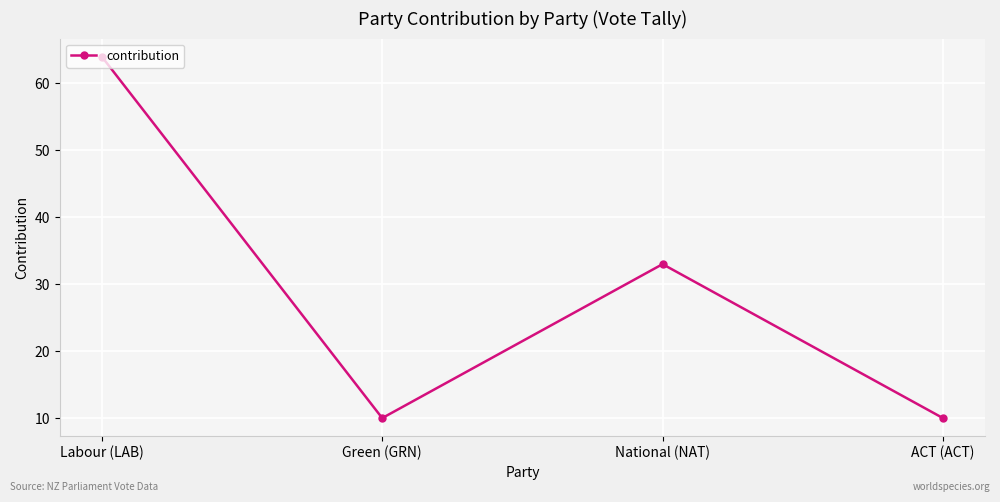

Reading left to right, what are all the values shown in this chart?

Labour (LAB)=64	Green (GRN)=10	National (NAT)=33	ACT (ACT)=10